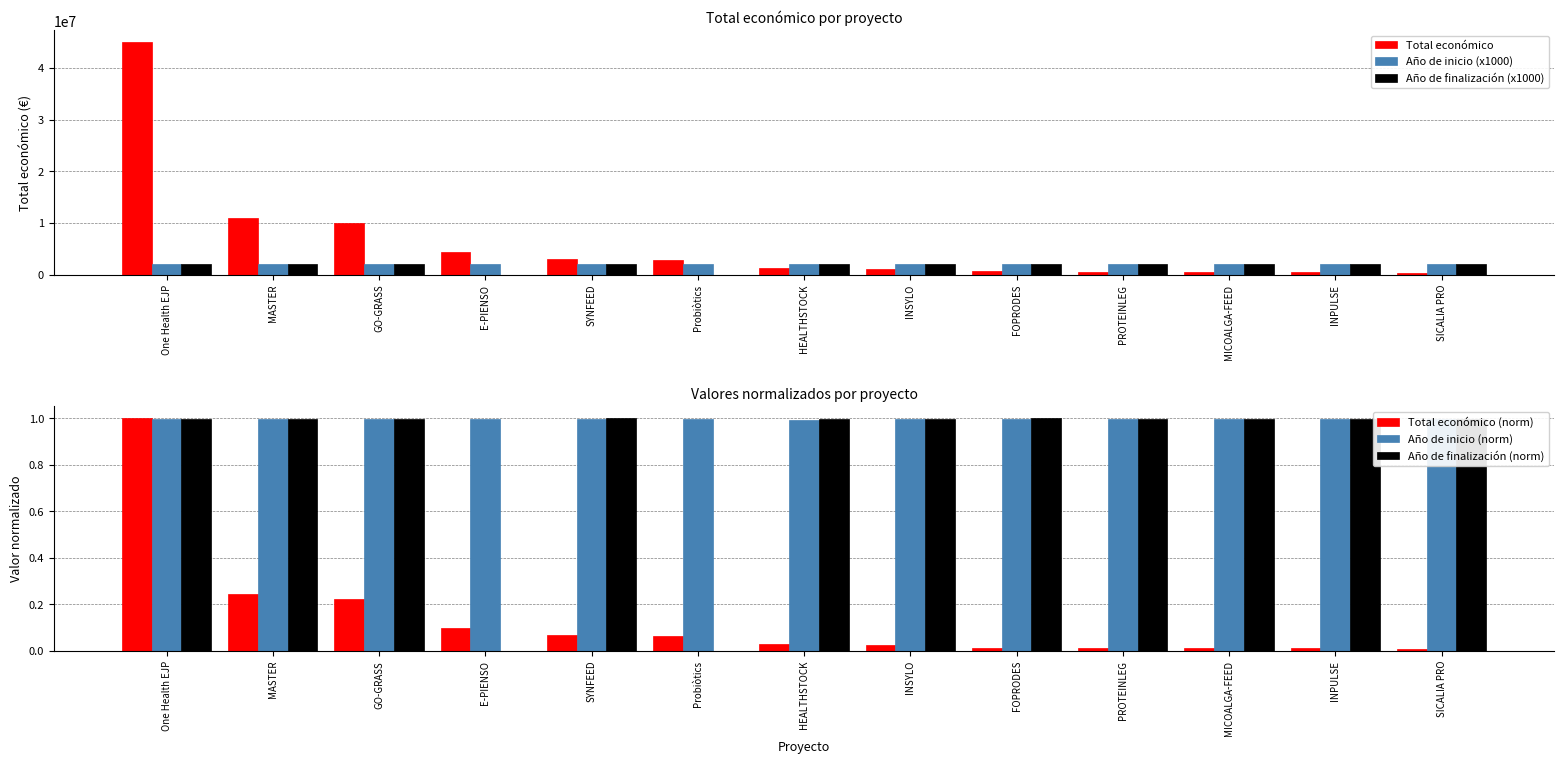

Which category has the lowest value across all series?

E-PIENSO